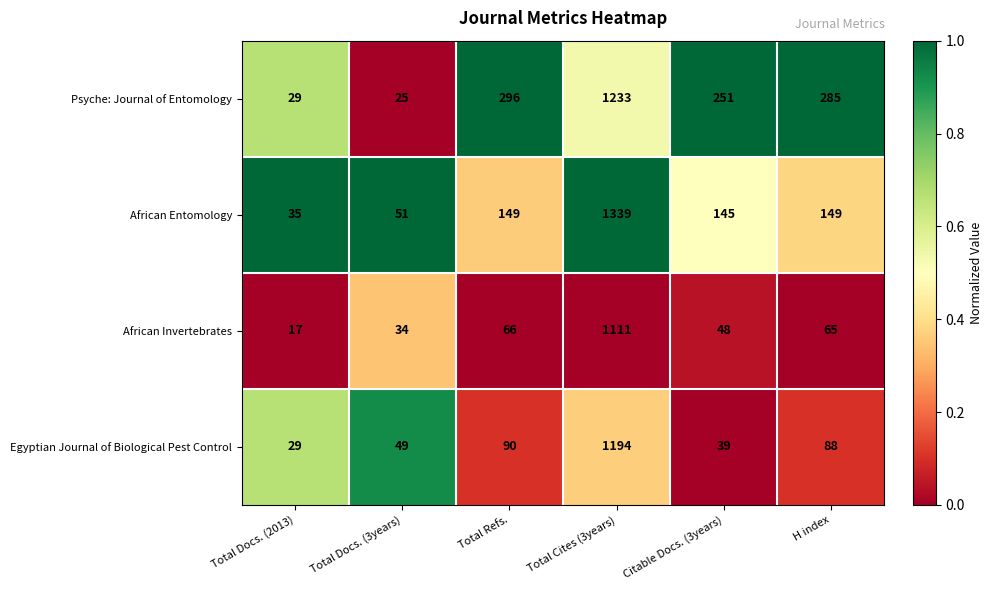

What is the sum of the African Entomology values at Total Cites (3years) and Total Refs.?

1488